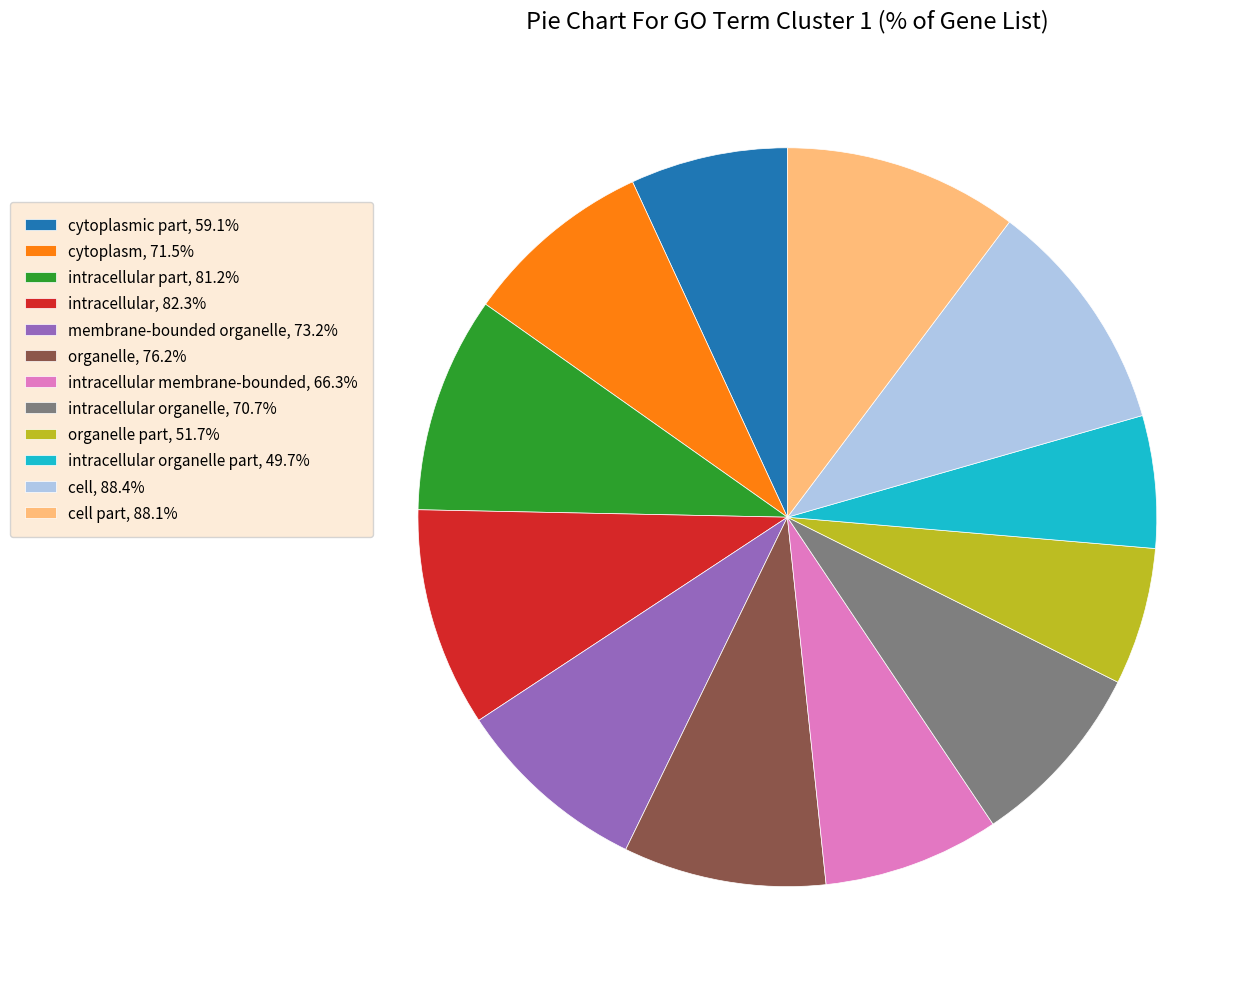

What is the ratio of the value at cytoplasm, 71.5% to the value at intracellular membrane-bounded, 66.3%?

1.1